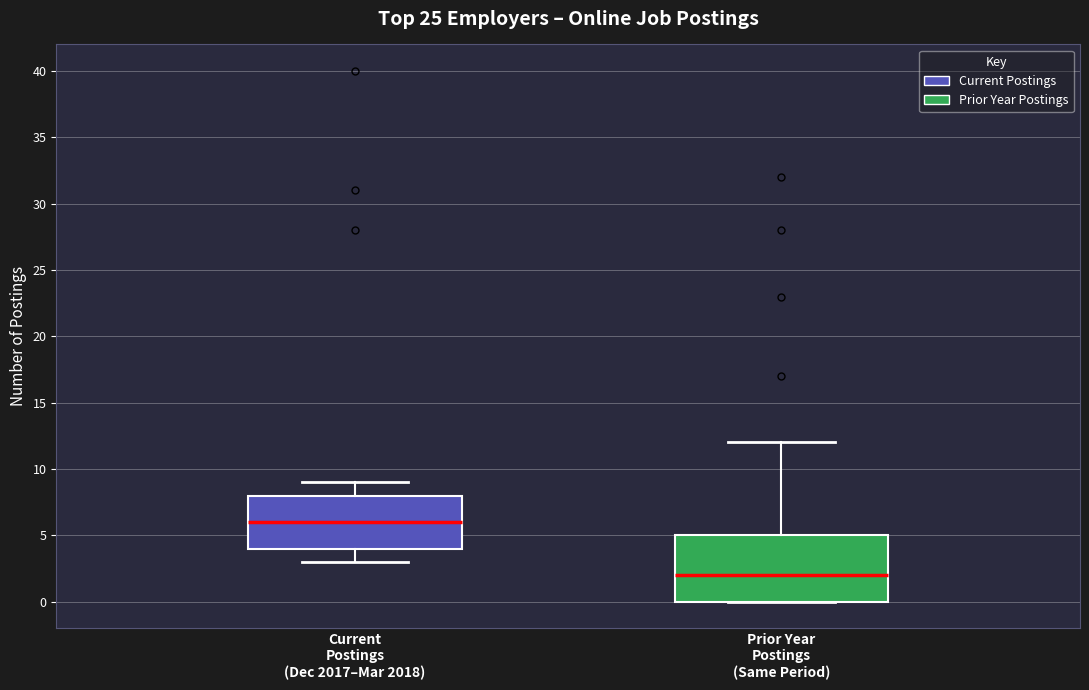

Reading left to right, read every box against the y-axis: the position of its median line, the range the box covers, and the ends of its whiskers. The values are not printed on the chart, so give them approximately, as read against the axis.

Current Postings (Dec 2017–Mar 2018): median 6, box 4 to 8, whiskers 3 to 9
Prior Year Postings (Same Period): median 2, box 0 to 5, whiskers 0 to 12